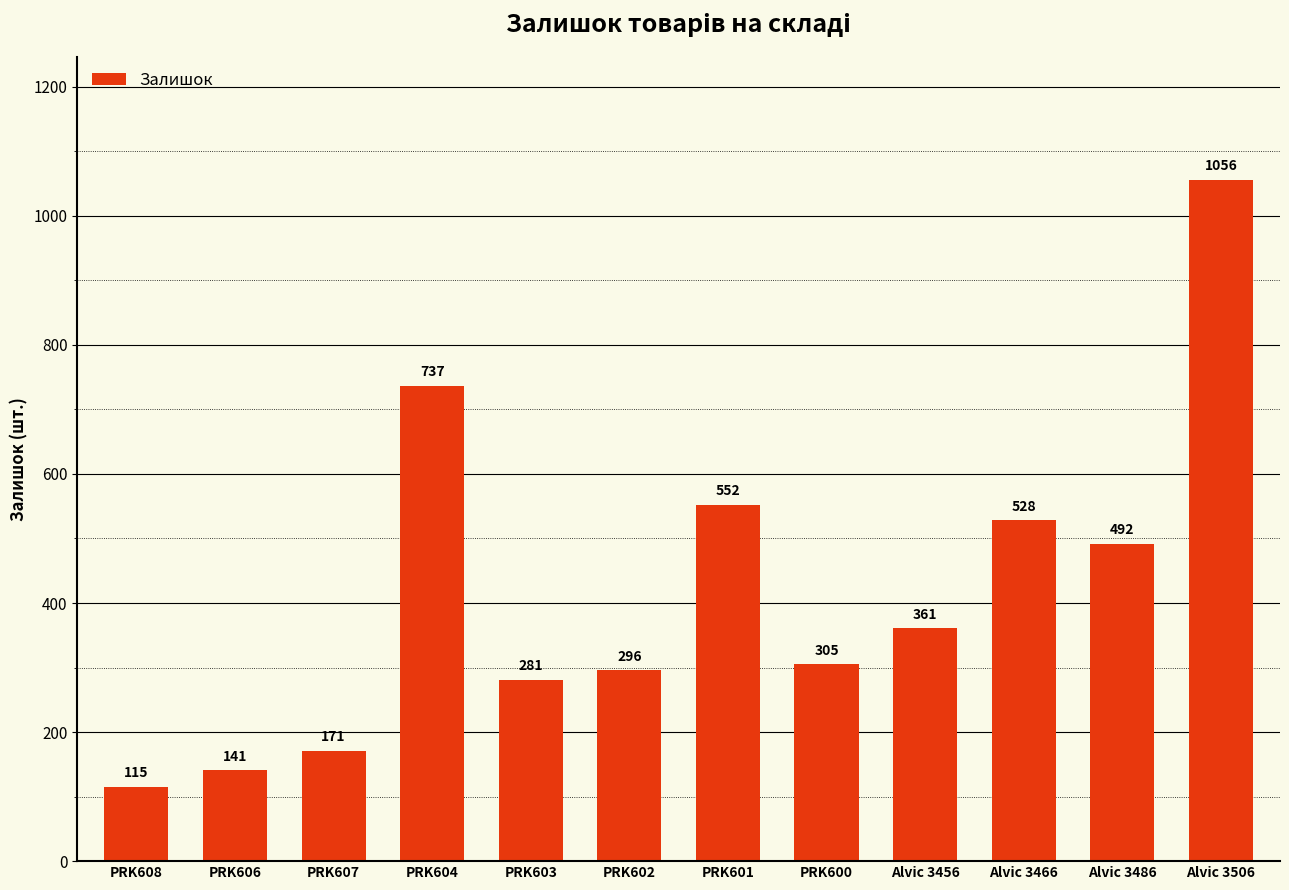

What value does the data have at Alvic 3456, to the nearest 10?

360